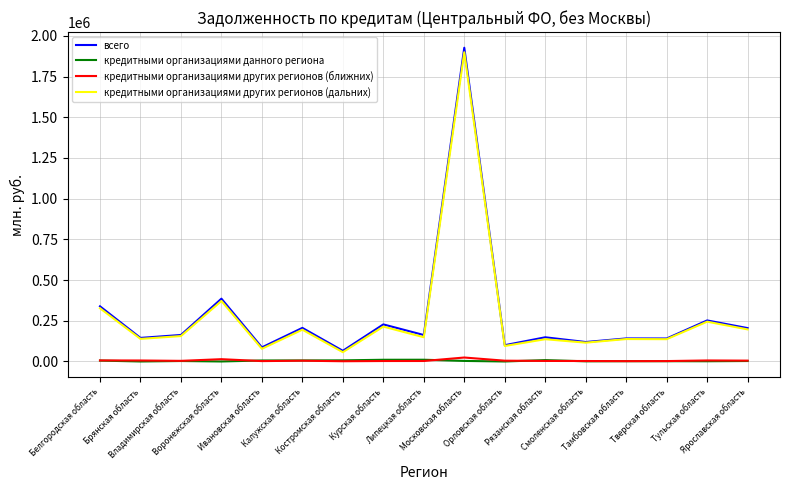

What is the spread (max minus min) of values at Курская область?

224837